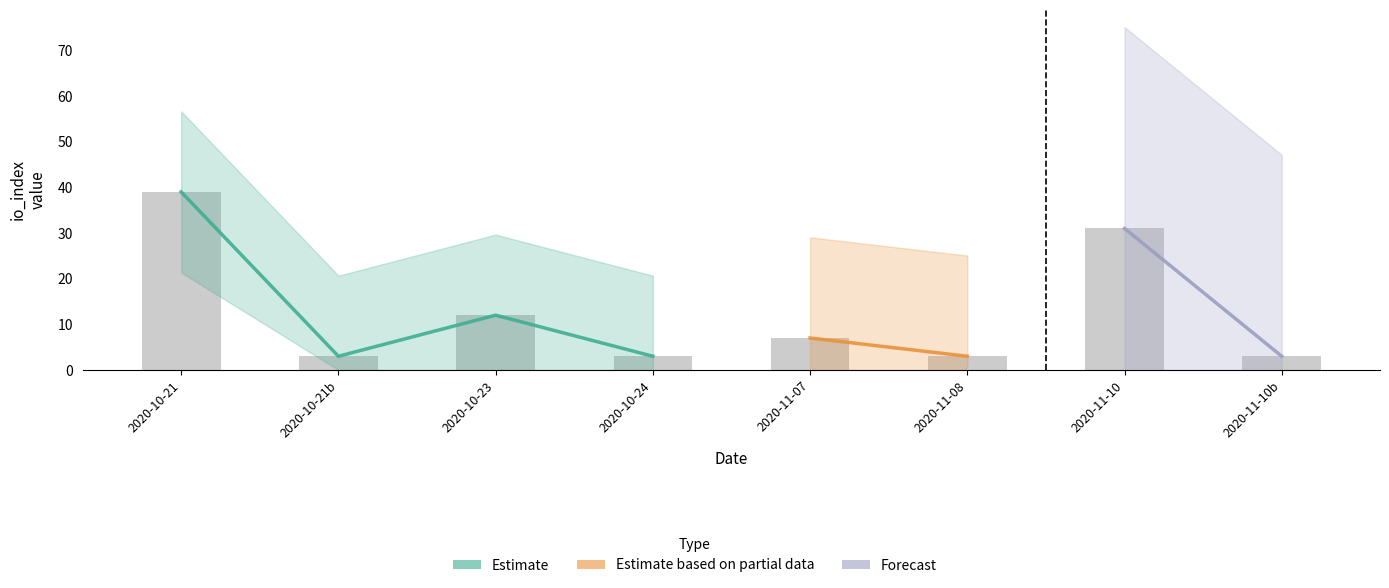

What is the sum of the io_index values at 1604992557 and 1605038684?

34.0